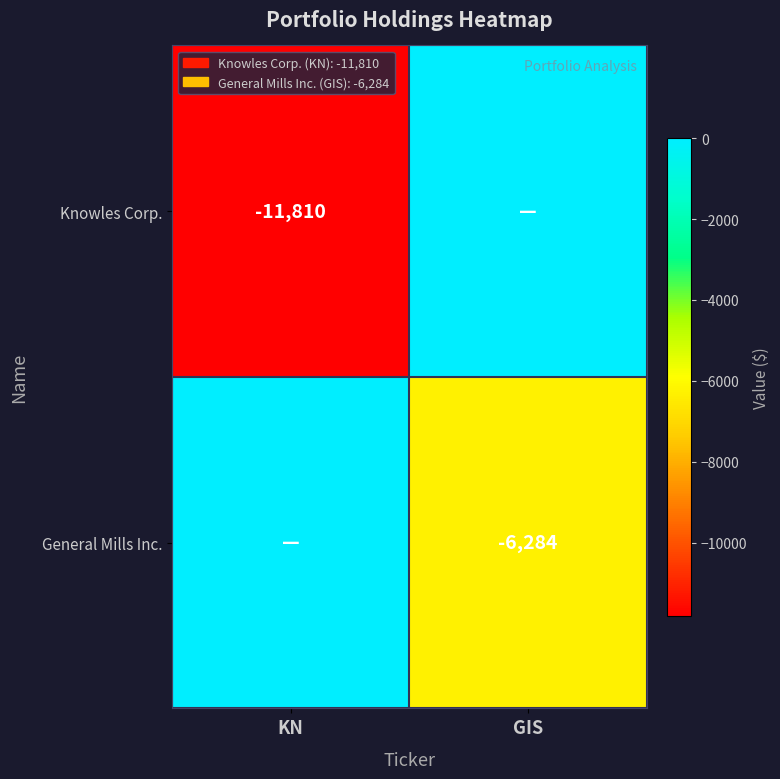

The value of Knowles Corp. at KN is -11810. True or false?

True